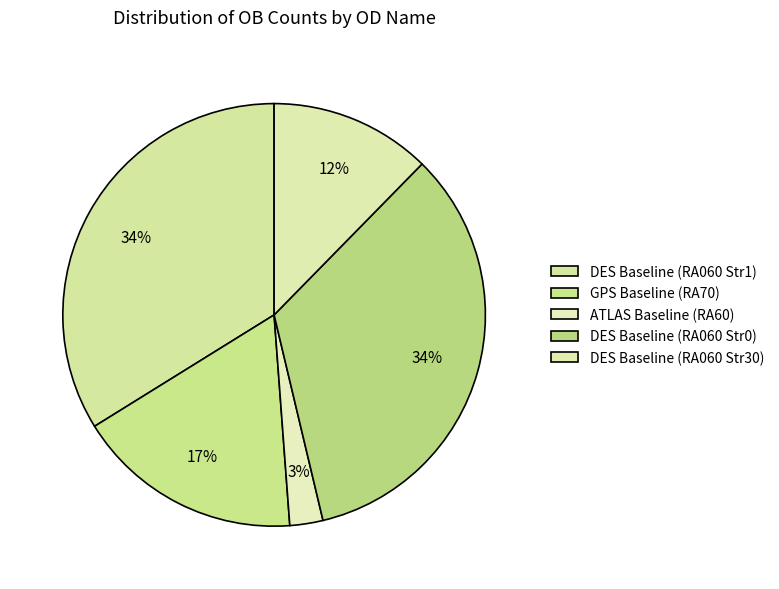

Is it true that DES Baseline (RA060 Str0) is 14% of the pie?

False